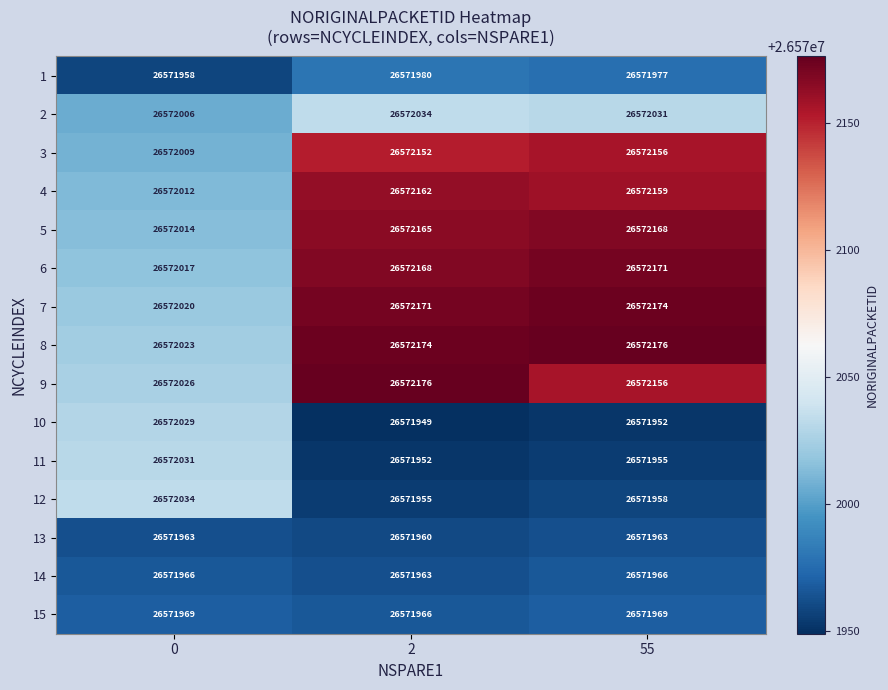

Is it true that 12 equals 6064720 at 2?

False